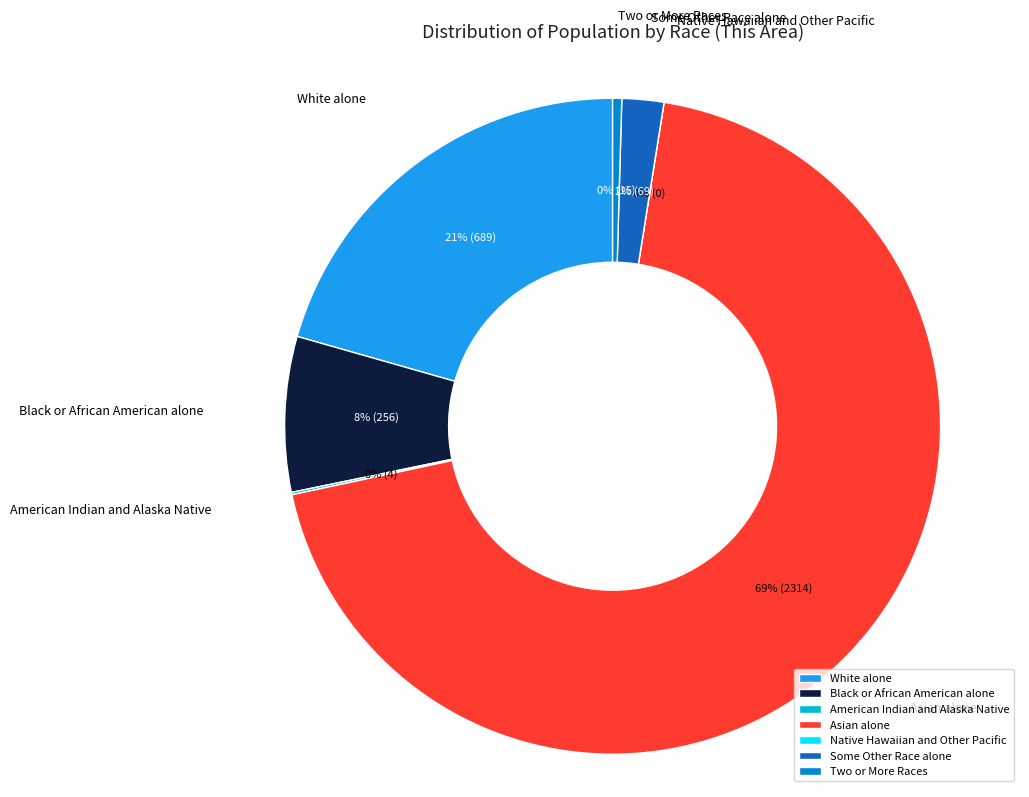

What is the ratio of the value at White alone to the value at American Indian and Alaska Native?

172.2